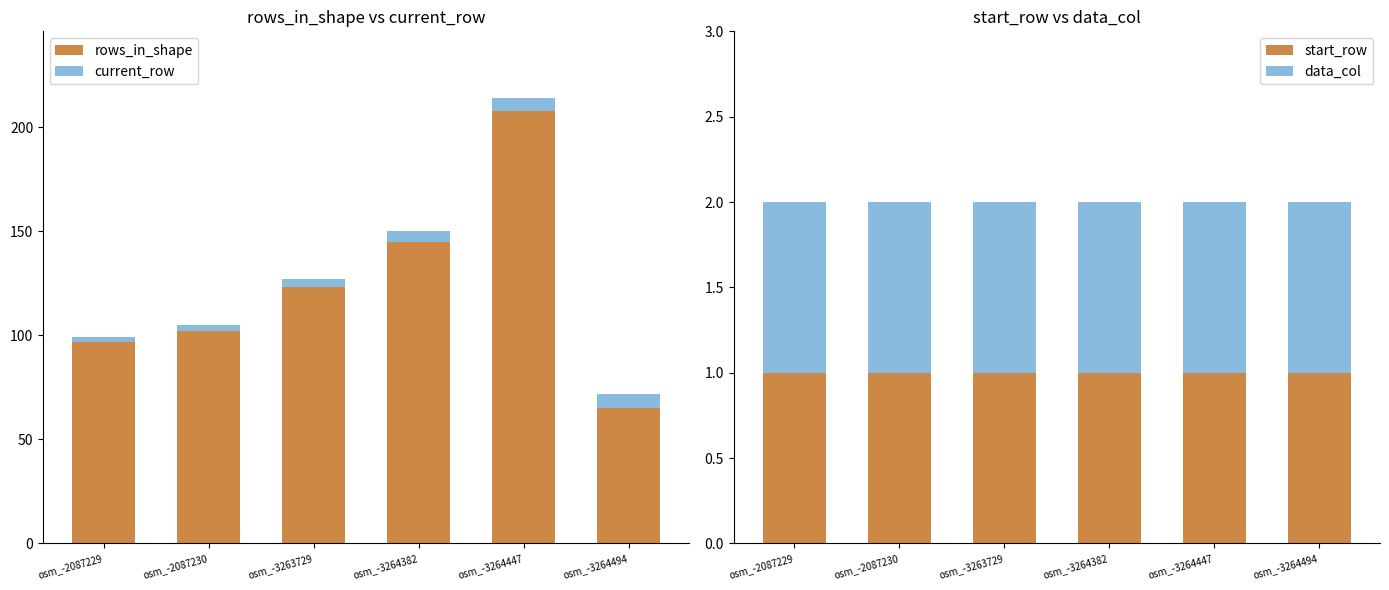

What is the minimum value shown in the chart?

1